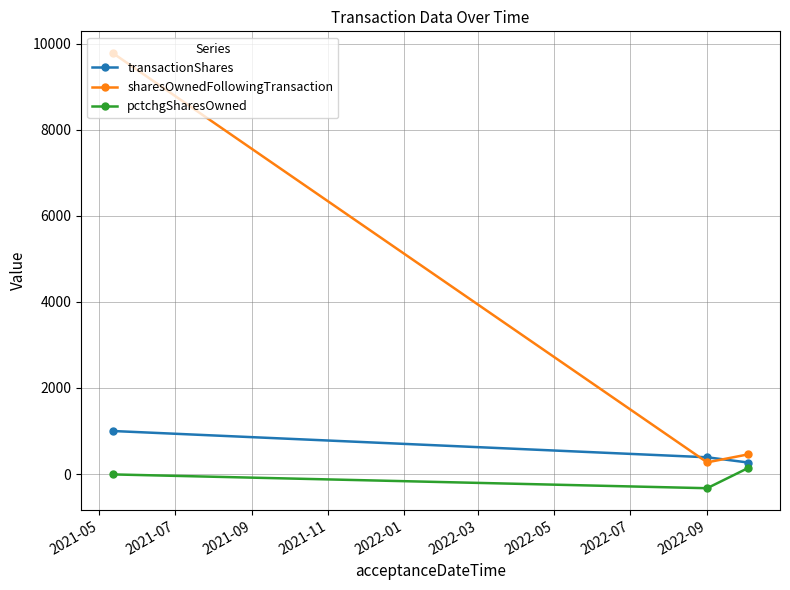

Which series has the largest total across all categories?

sharesOwnedFollowingTransaction